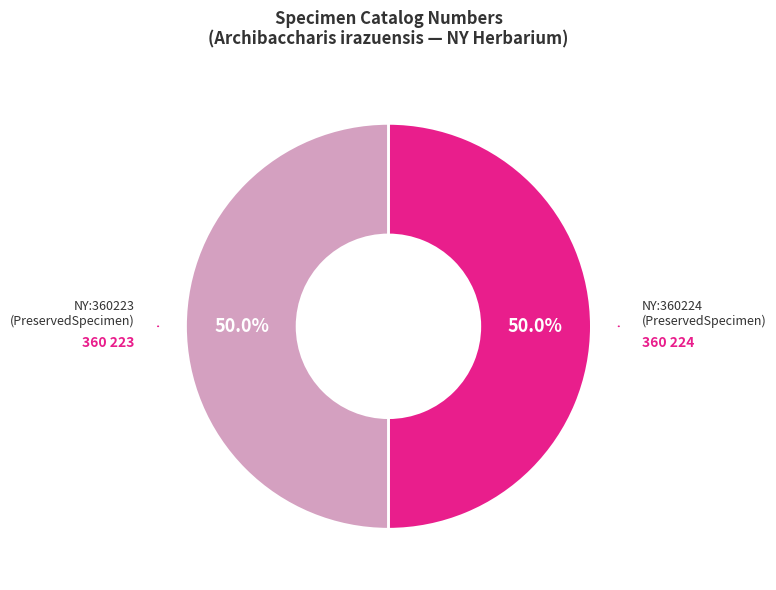

Is the sum of NY:360224 (PreservedSpecimen) and NY:360223 (PreservedSpecimen) greater than half?

Yes